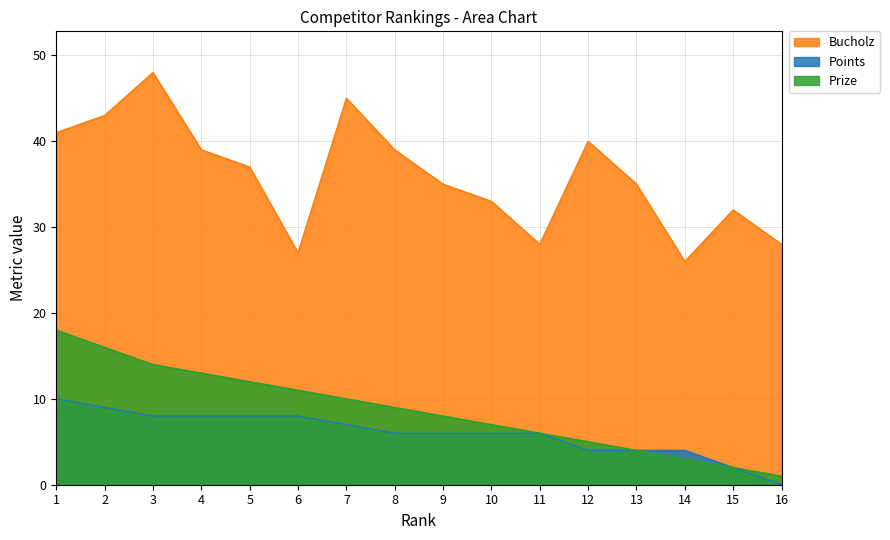

Is it true that Prize equals 11 at 10?

False